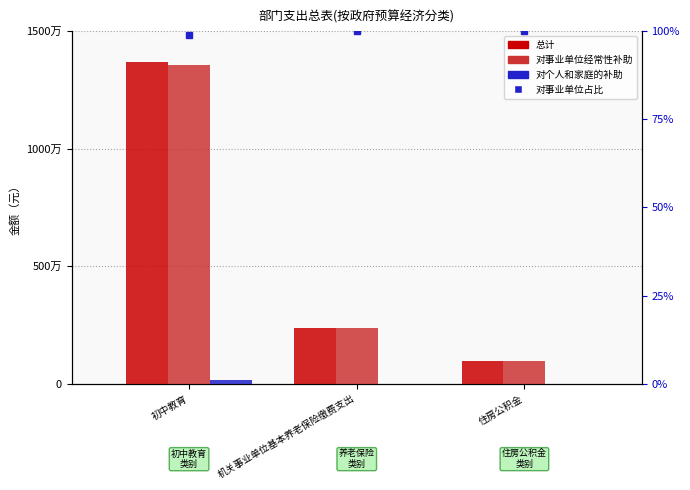

What is the average value of the 对个人和家庭的补助 series?

44380.0